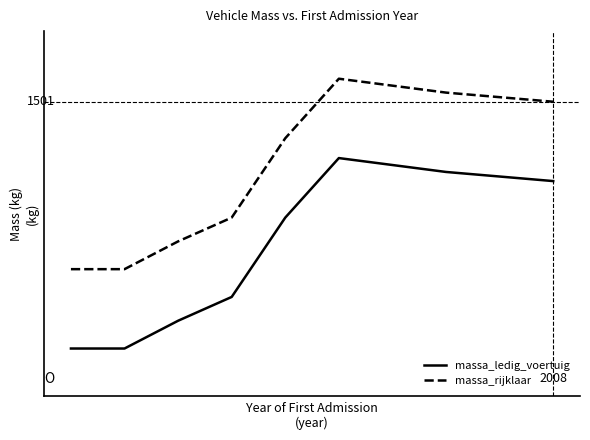

Does the chart have visible grid lines?

No